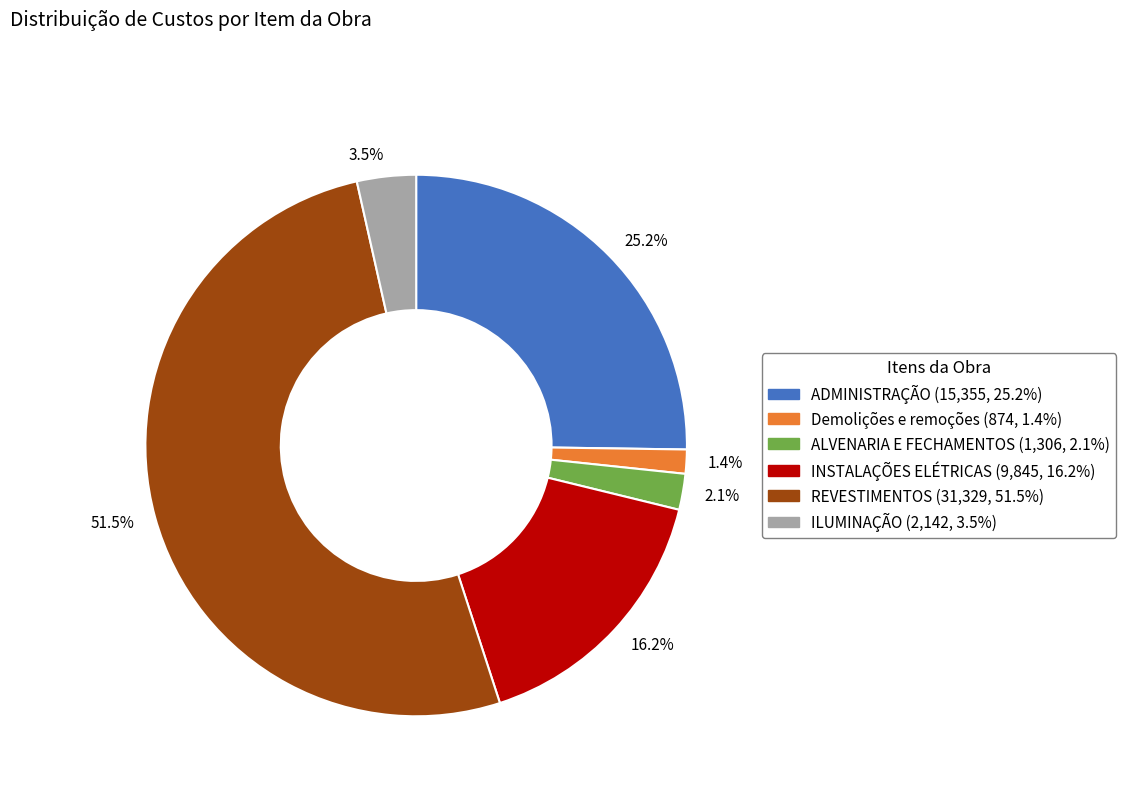

Which slice is the largest?

51.5%